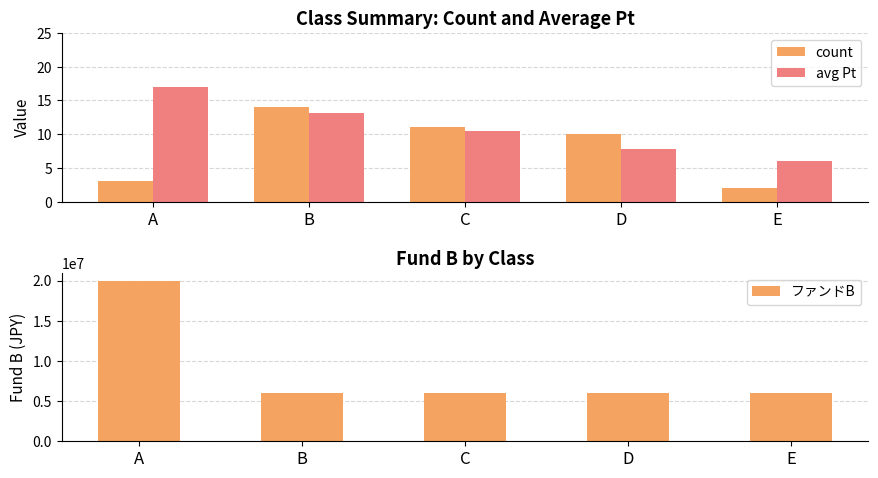

Rank the categories by count value from lowest to highest.

E, A, D, C, B